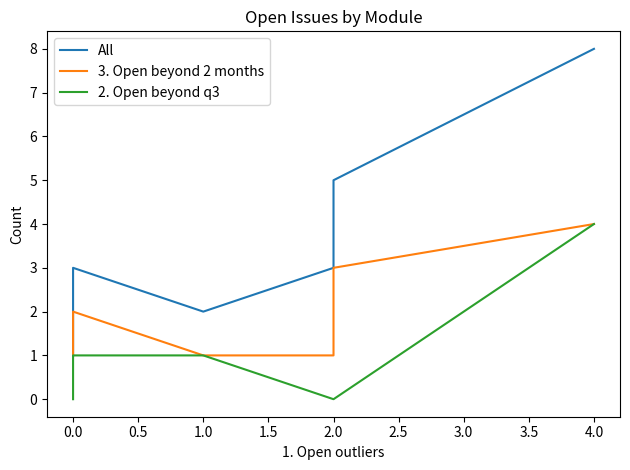

How many values in 2. Open beyond q3 are above zero?

3